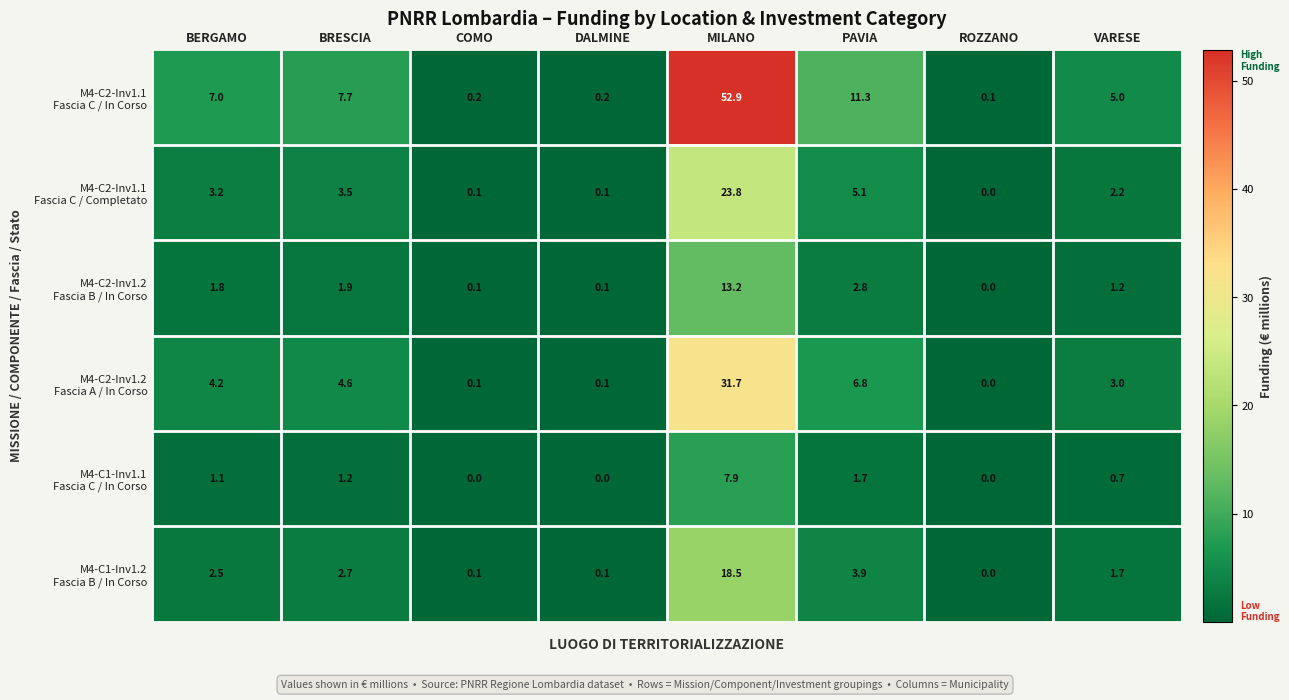

At which category is the sum across all series the highest?

MILANO